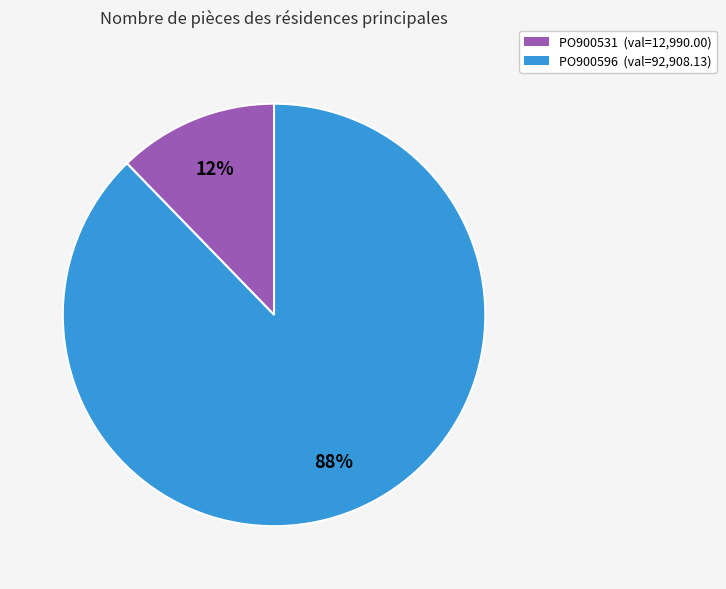

To the nearest percent, what portion does PO900531 represent?

12%